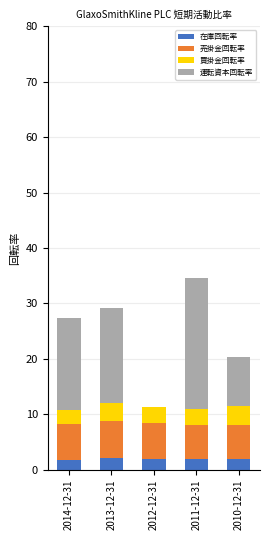

Is it true that 在庫回転率 equals 1.9 at 2011-12-31?

True